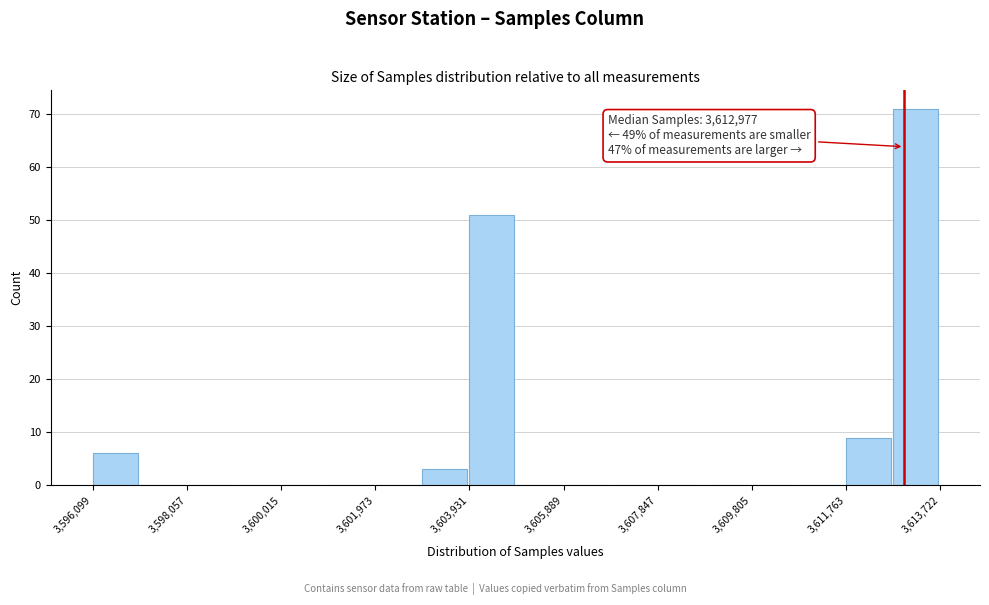

Over which range of the x-axis is the bar tallest?

3612800 to 3613800